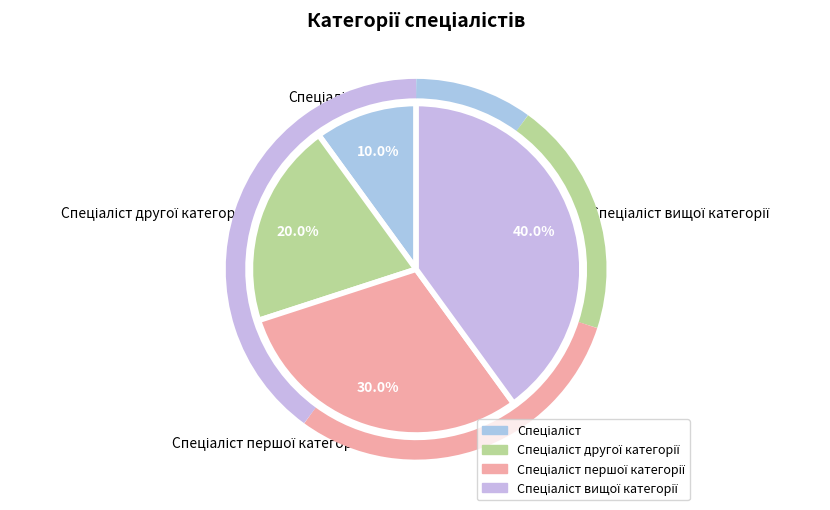

How many slices are in this pie chart?

4